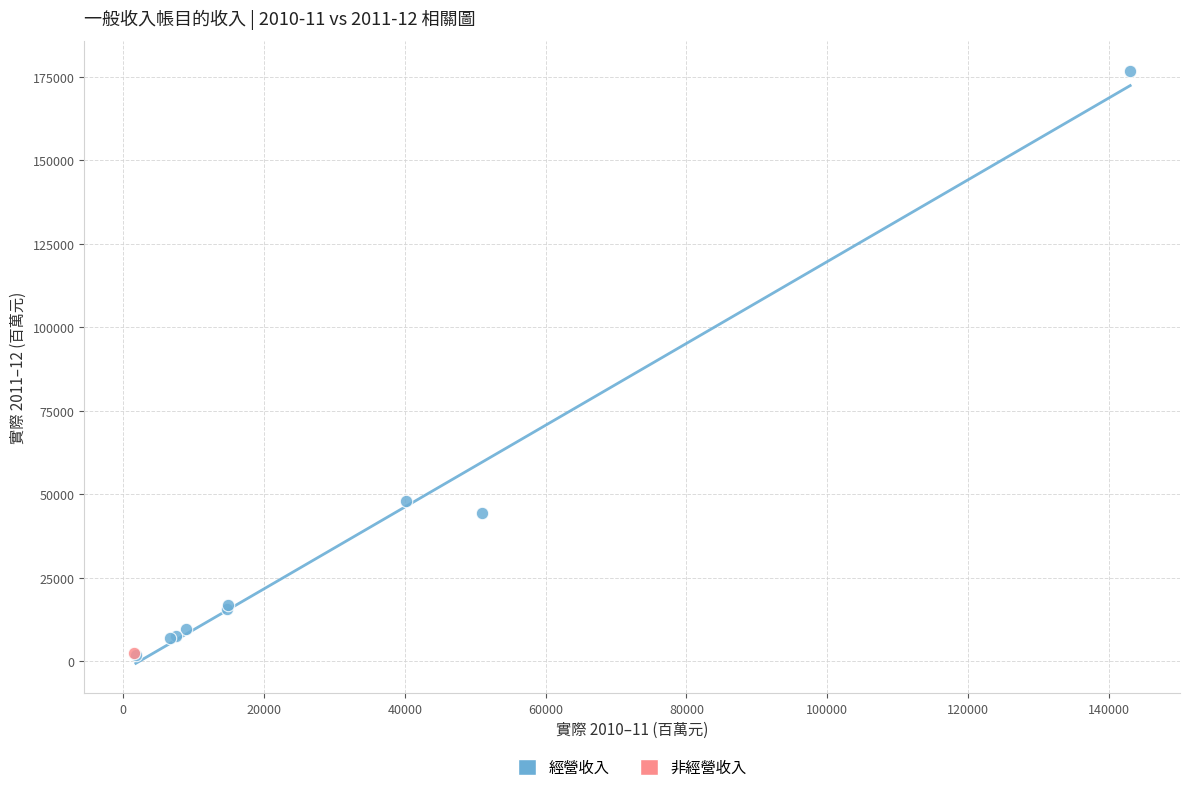

What are all the series names shown in the legend?

經營收入, 非經營收入